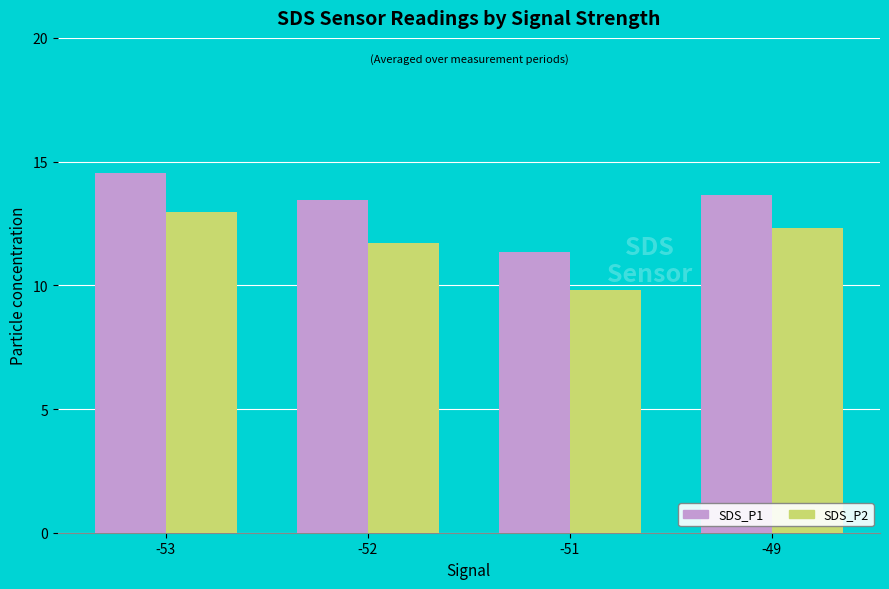

List the labels in order of SDS_P1 value, largest first.

-53, -49, -52, -51